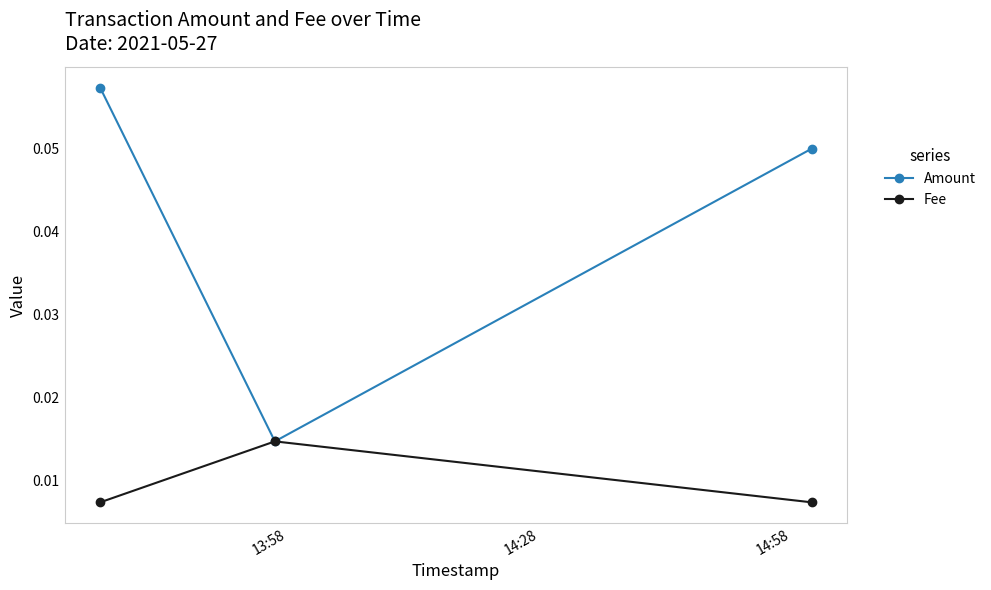

Count the Fee values in the range 0 to 1.

3